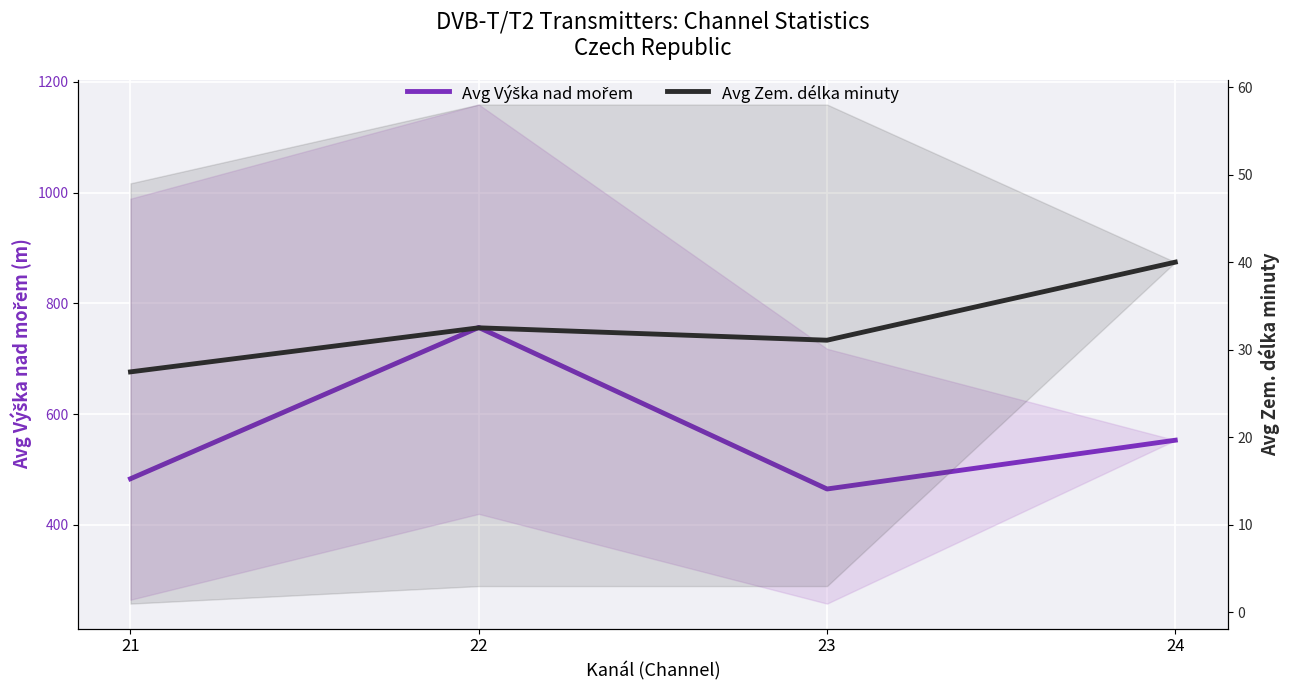

How many data points in Avg Výška nad mořem are less than 553?

2